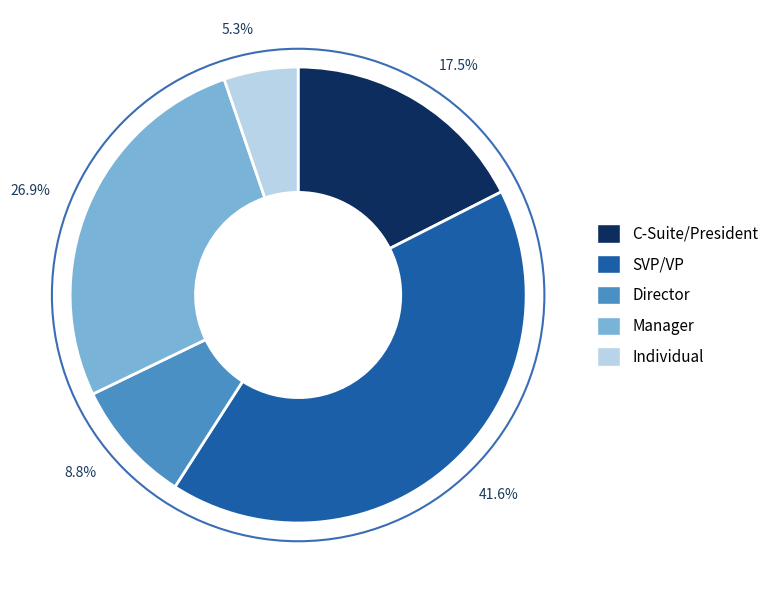

Which has a higher value, 5.3% or 41.6%?

41.6%